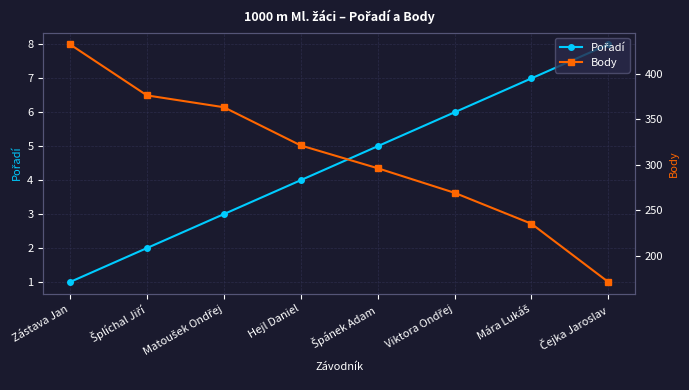

How many values in the Body series are below 321?

4